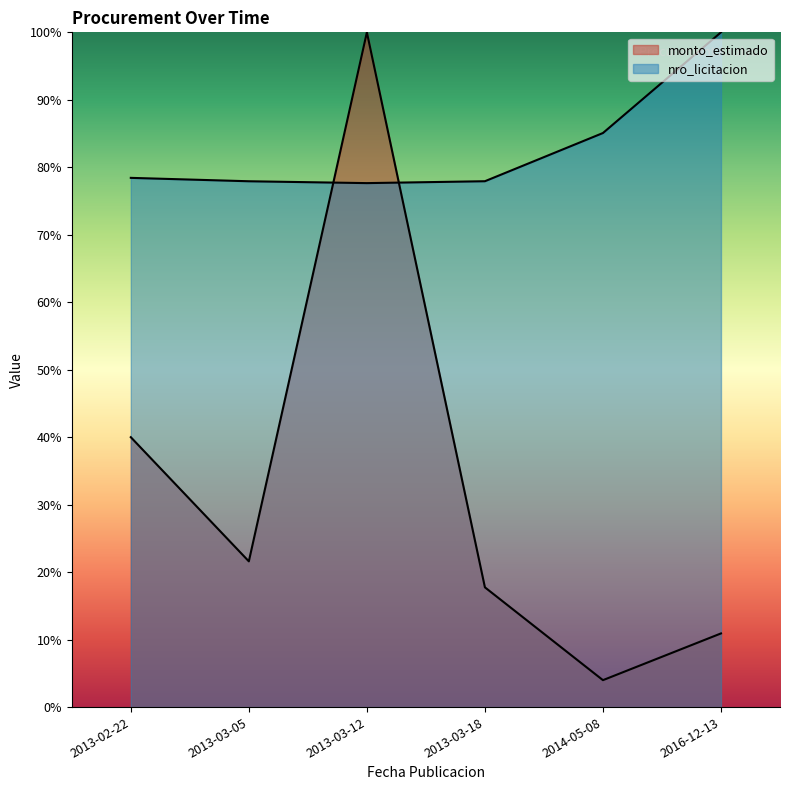

What is the minimum value for nro_licitacion?

77.7